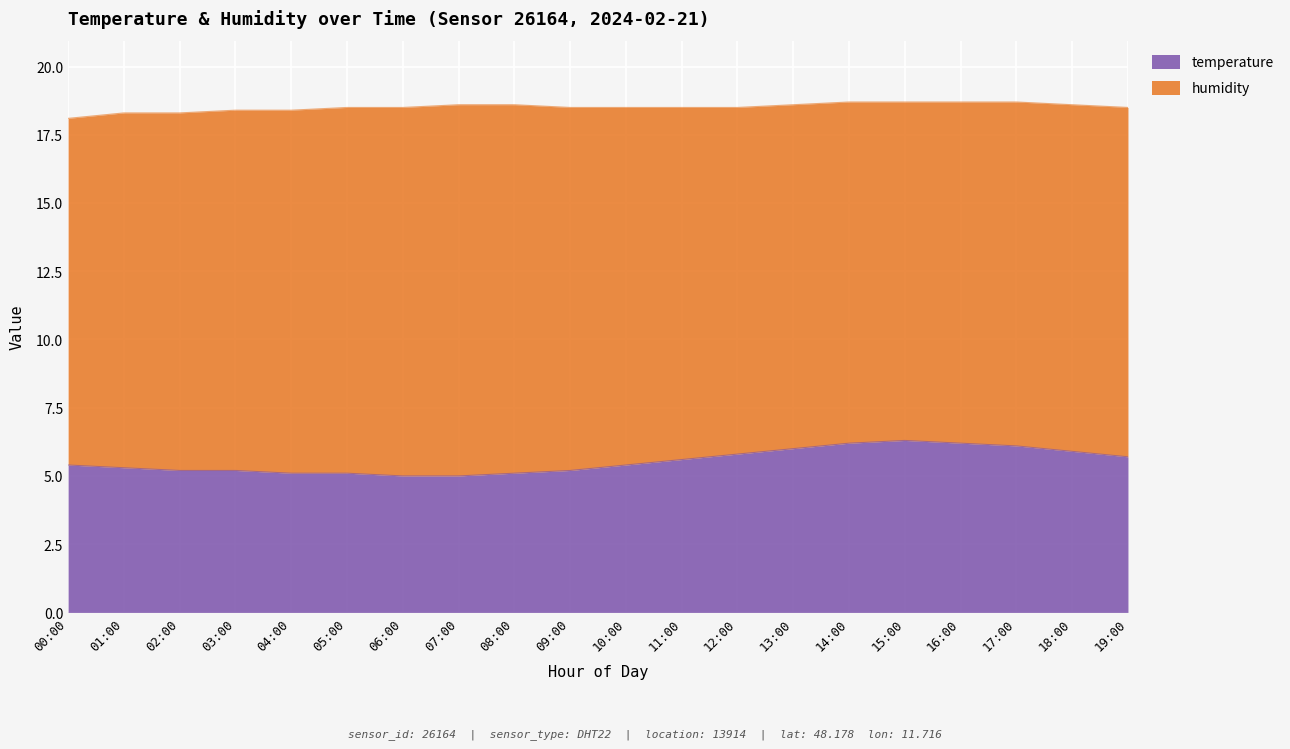

Approximately how many times larger is the value at 07:00 compared to 17:00?

0.8